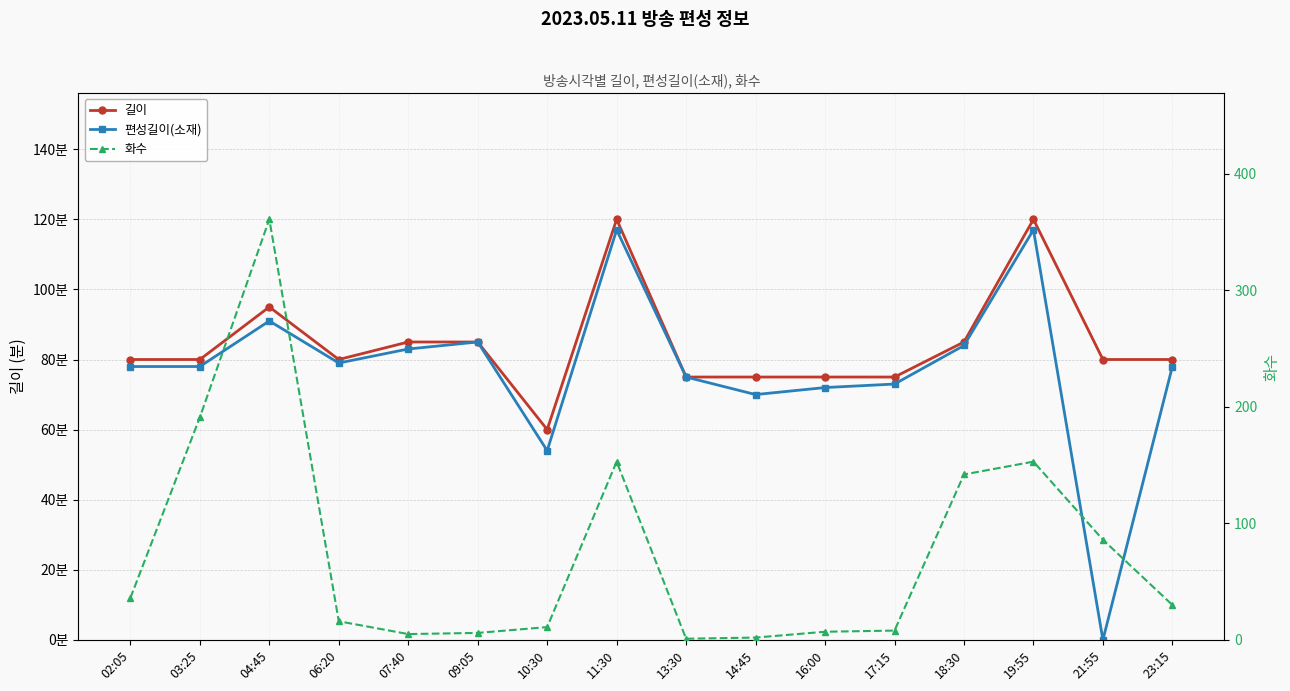

At which label does 편성길이(소재) first exceed 78?

04:45